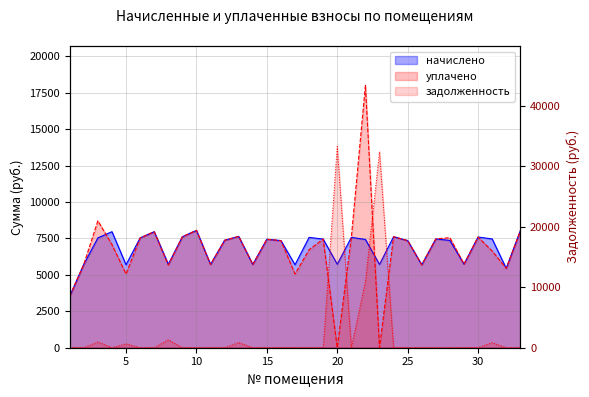

The задолженность series shows 848.6 at 13. True or false?

True